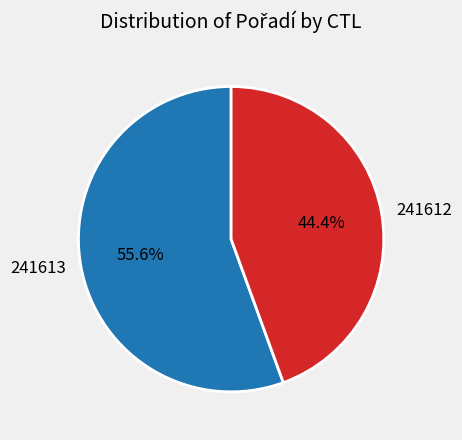

Between 241613 and 241612, which is larger?

241613